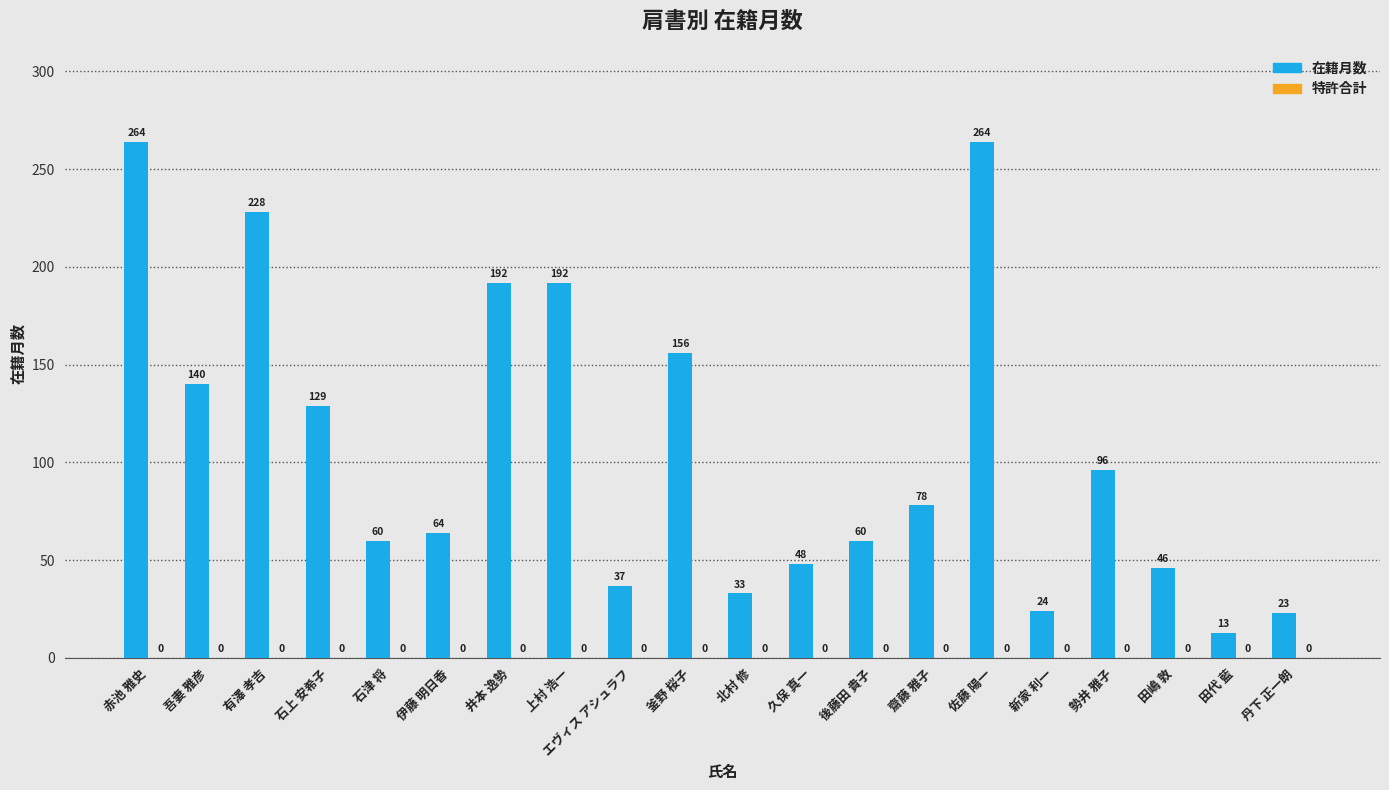

What is the sum of all values?

2147